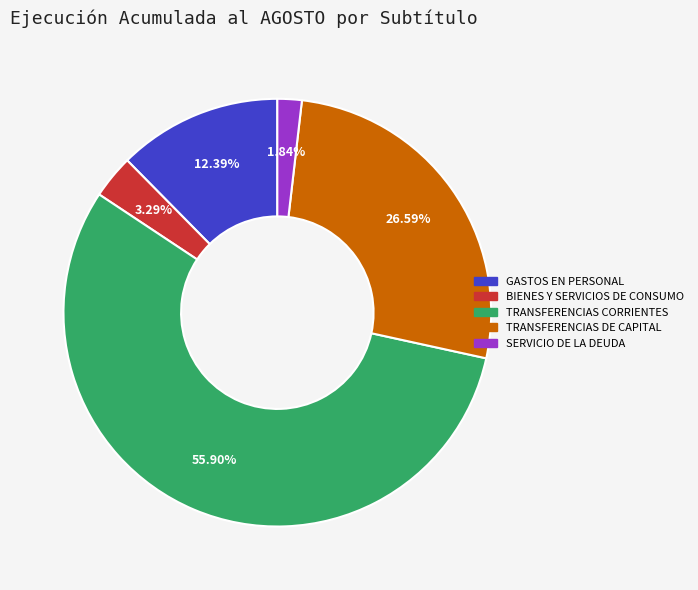

Combined, what portion of the pie is TRANSFERENCIAS CORRIENTES and GASTOS EN PERSONAL?

68.3%